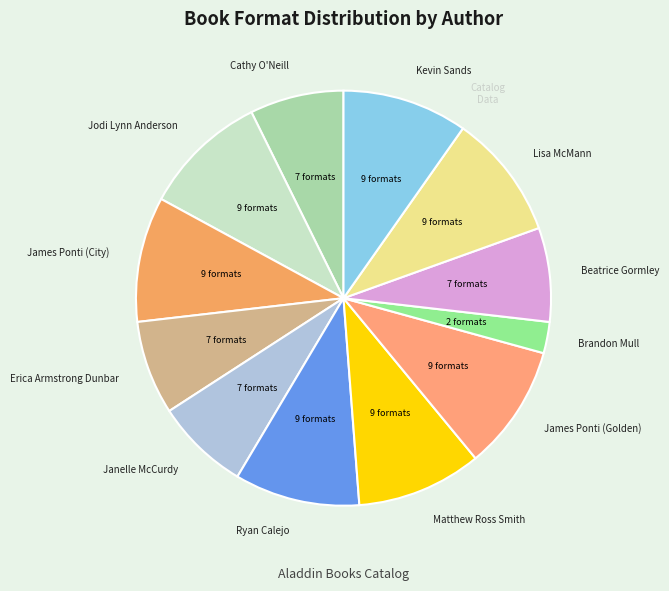

Is it true that Janelle McCurdy is 7% of the pie?

True